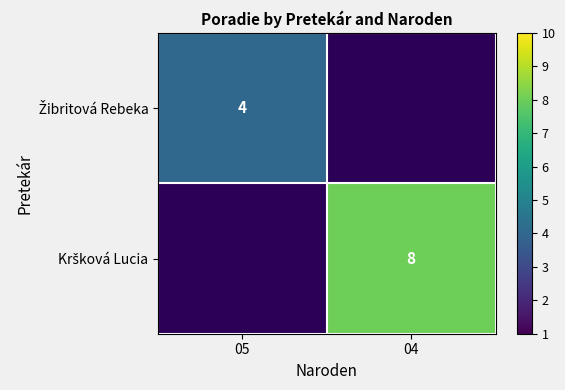

How many data points does each series have?

2